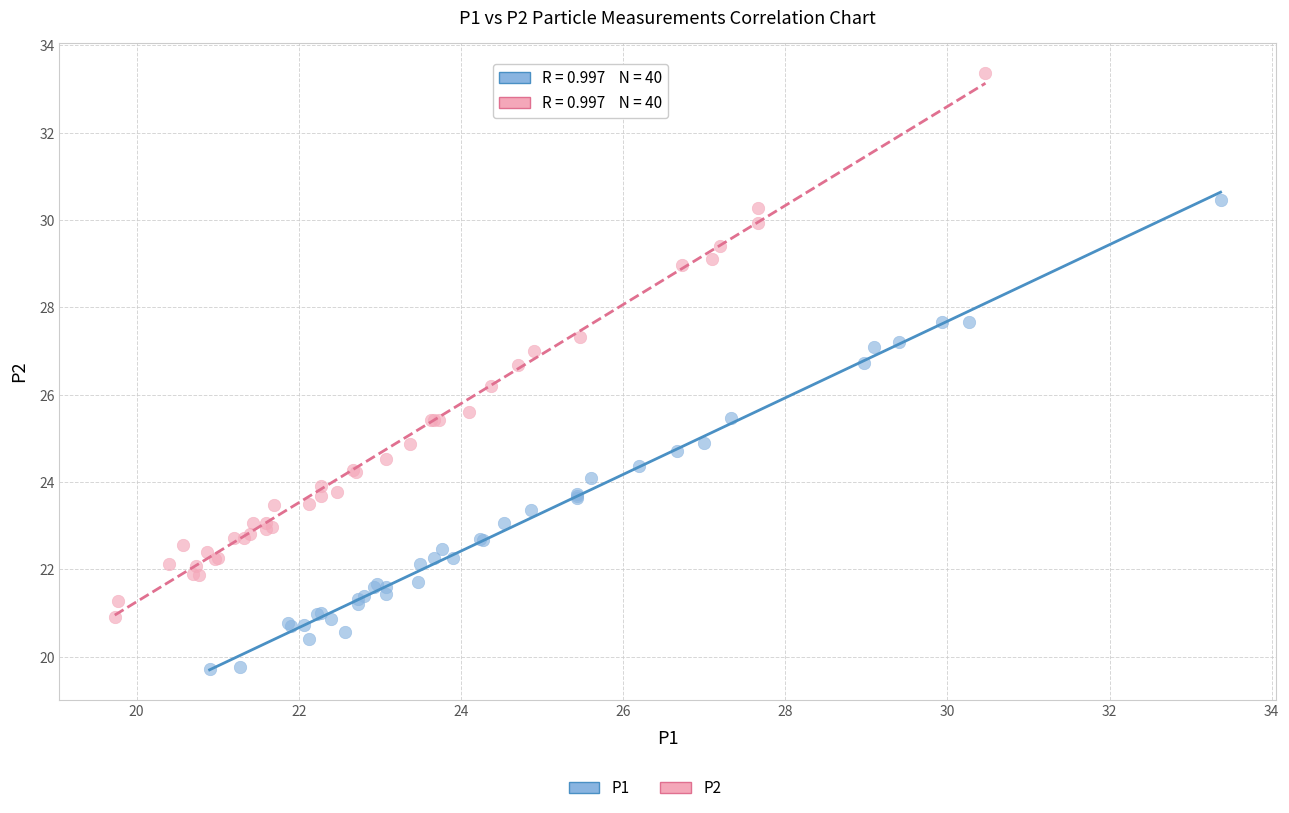

Which series has the largest Y range (max minus min)?

P2